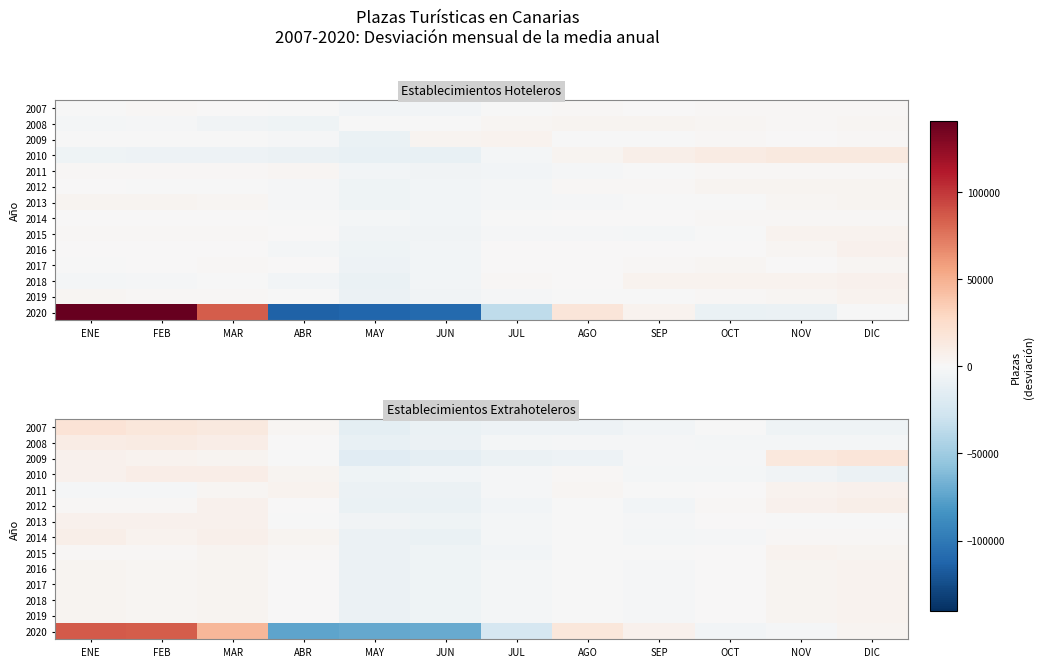

What is the spread (max minus min) of values at FEB?

86742.4